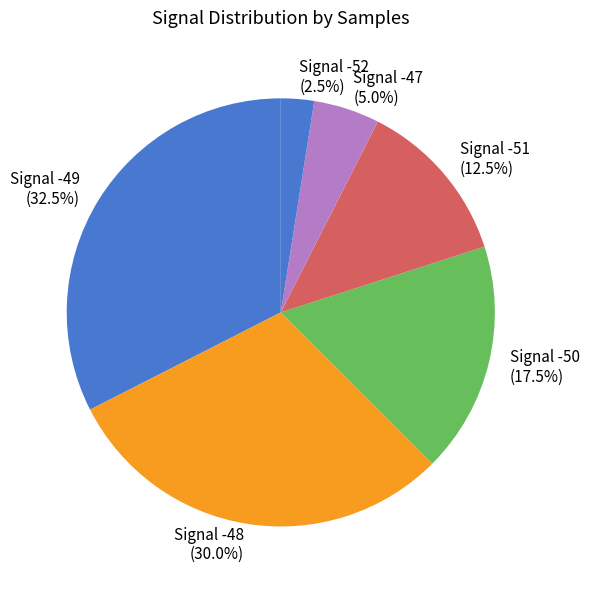

Is there any slice that represents more than half of the pie?

No